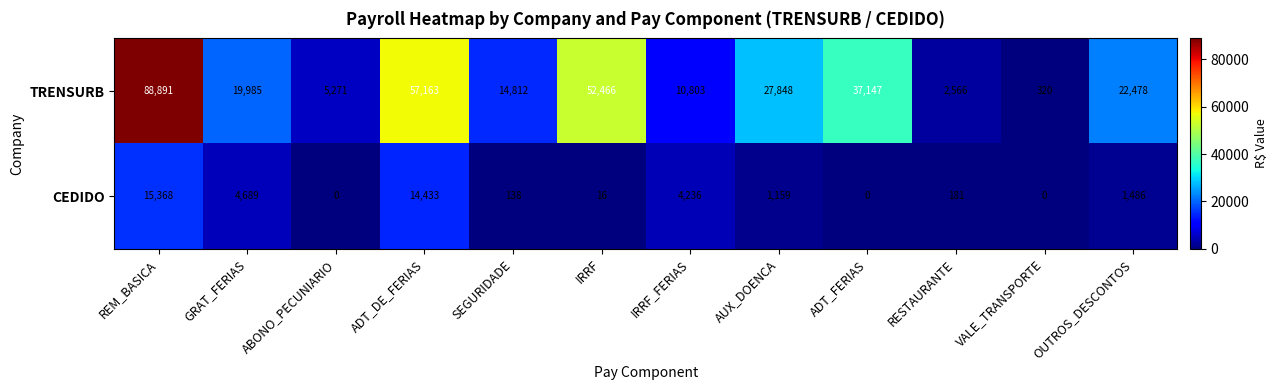

Where does the TRENSURB series first go above 22478?

REM_BASICA